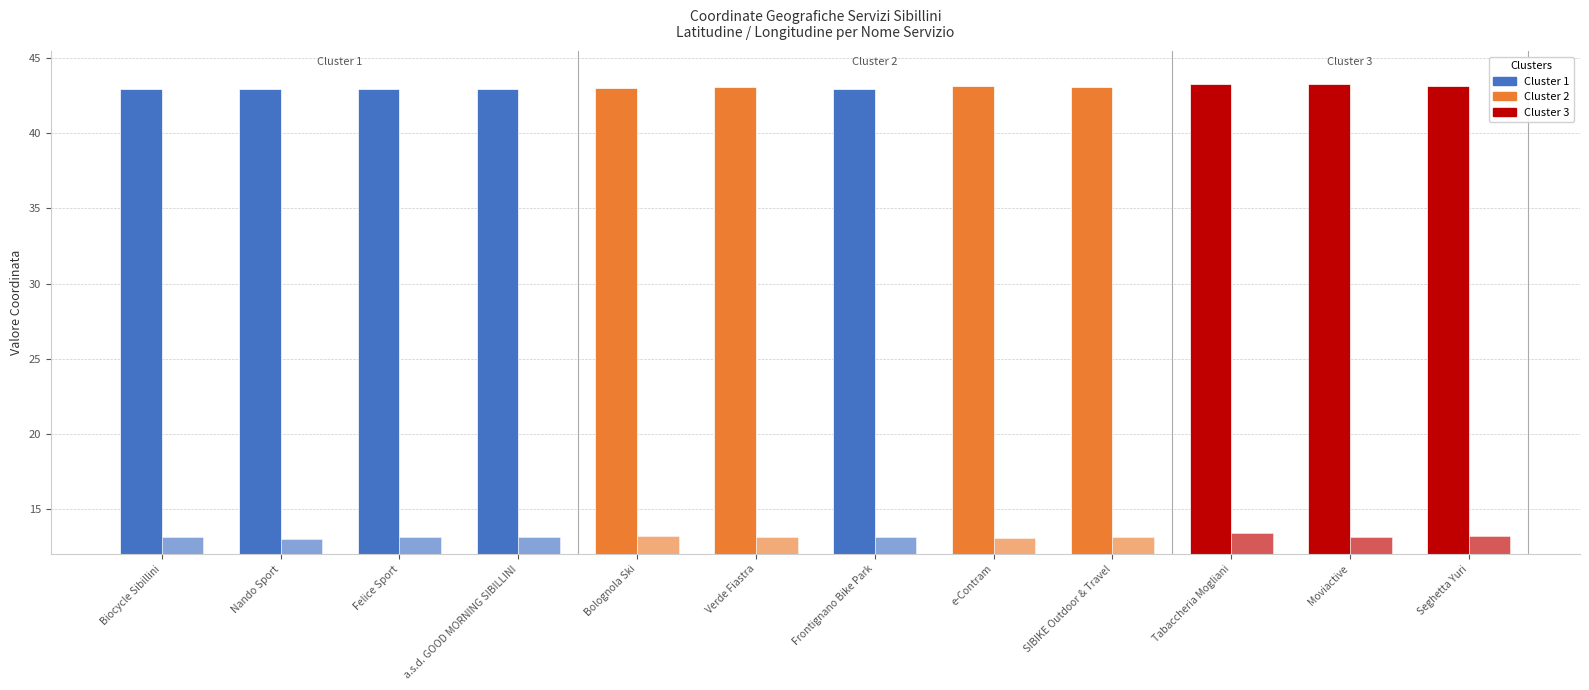

Rank the series by their average value, from lowest to highest.

Longitudine, Latitudine